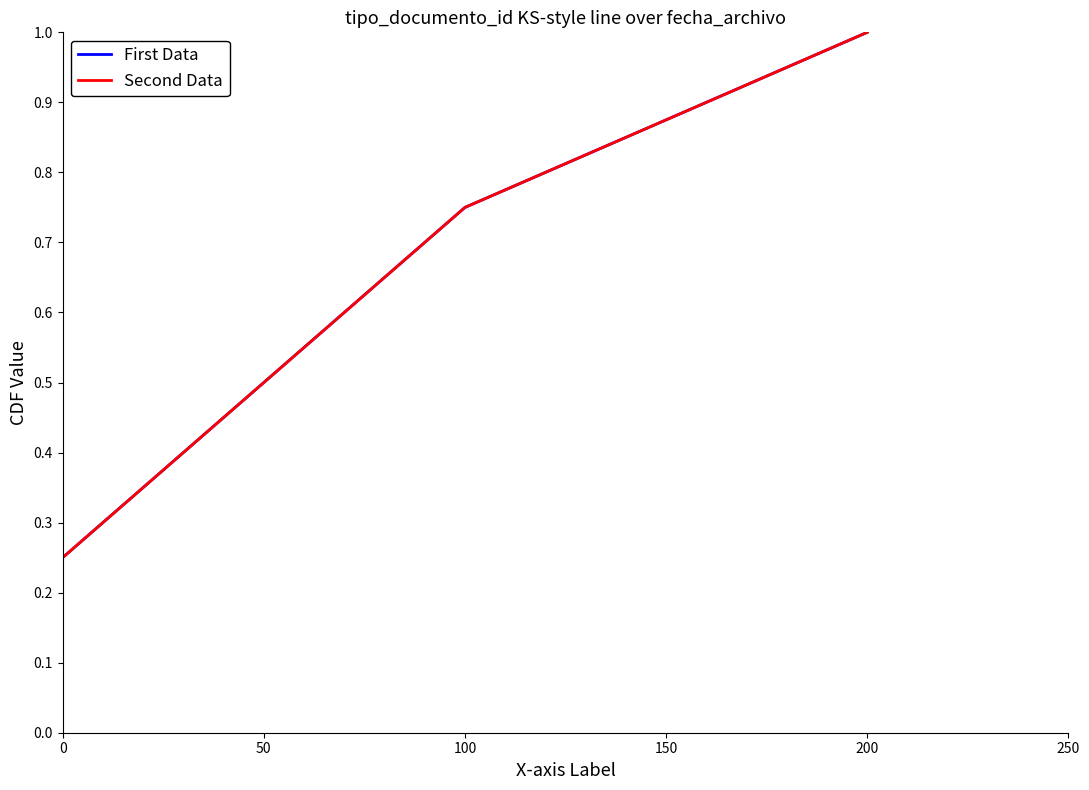

True or false: First Data has more than 2 interior local peaks.

False